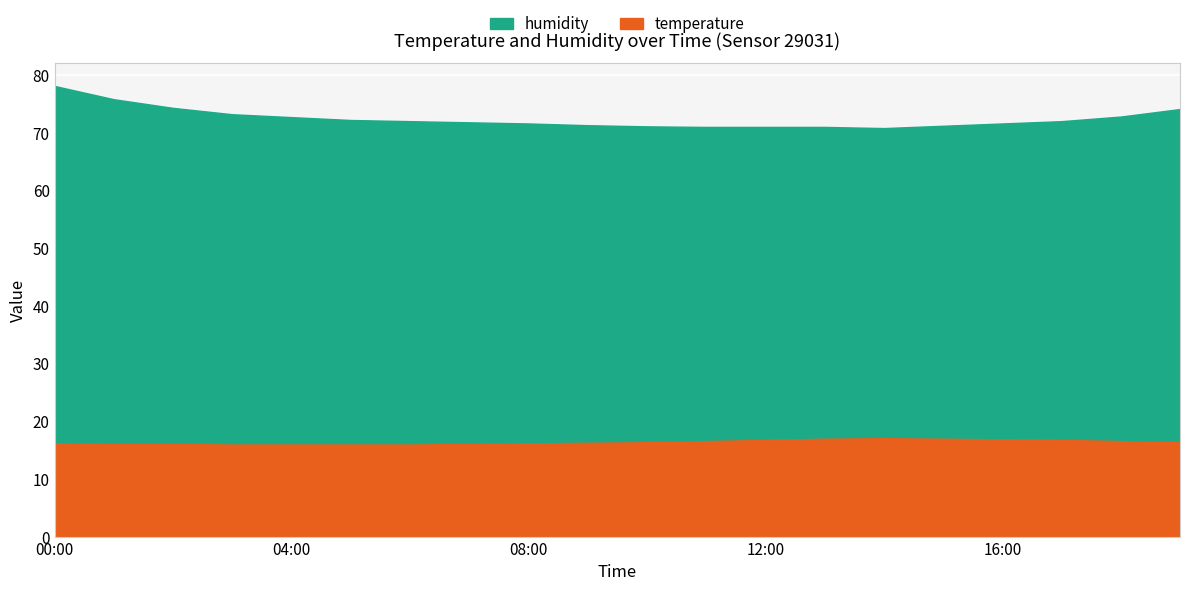

What are all the series names shown in the legend?

temperature, humidity